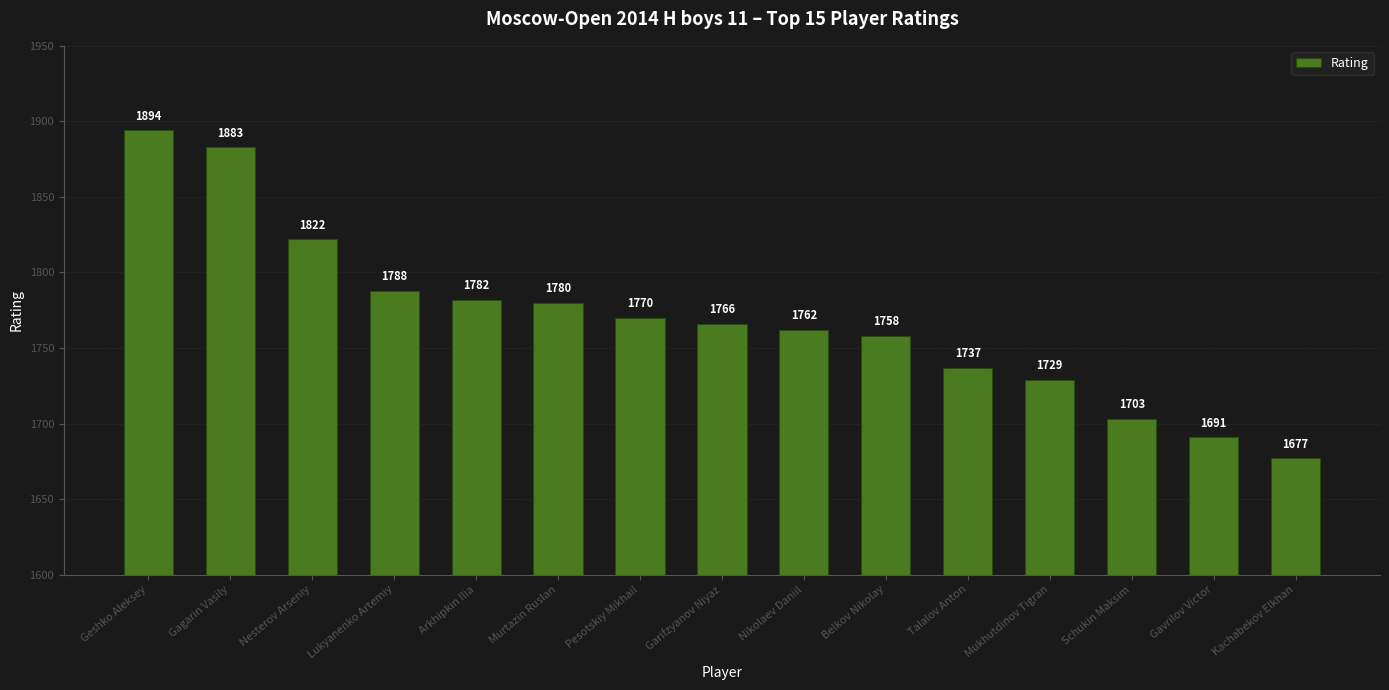

Reading left to right, transcribe all the data shown in this chart.

Geshko Aleksey=1894	Gagarin Vasily=1883	Nesterov Arseniy=1822	Lukyanenko Artemiy=1788	Arkhipkin Ilia=1782	Murtazin Ruslan=1780	Pesotskiy Mikhail=1770	Garifzyanov Niyaz=1766	Nikolaev Daniil=1762	Belkov Nikolay=1758	Talalov Anton=1737	Mukhutdinov Tigran=1729	Schukin Maksim=1703	Gavrilov Victor=1691	Kachabekov Elkhan=1677